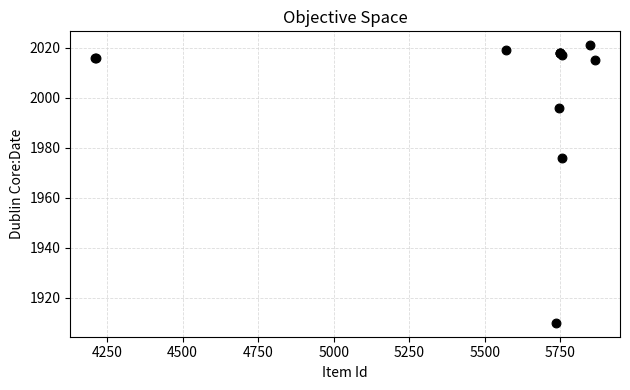

What Y value in the scatter plot is closest to 1965?

1976